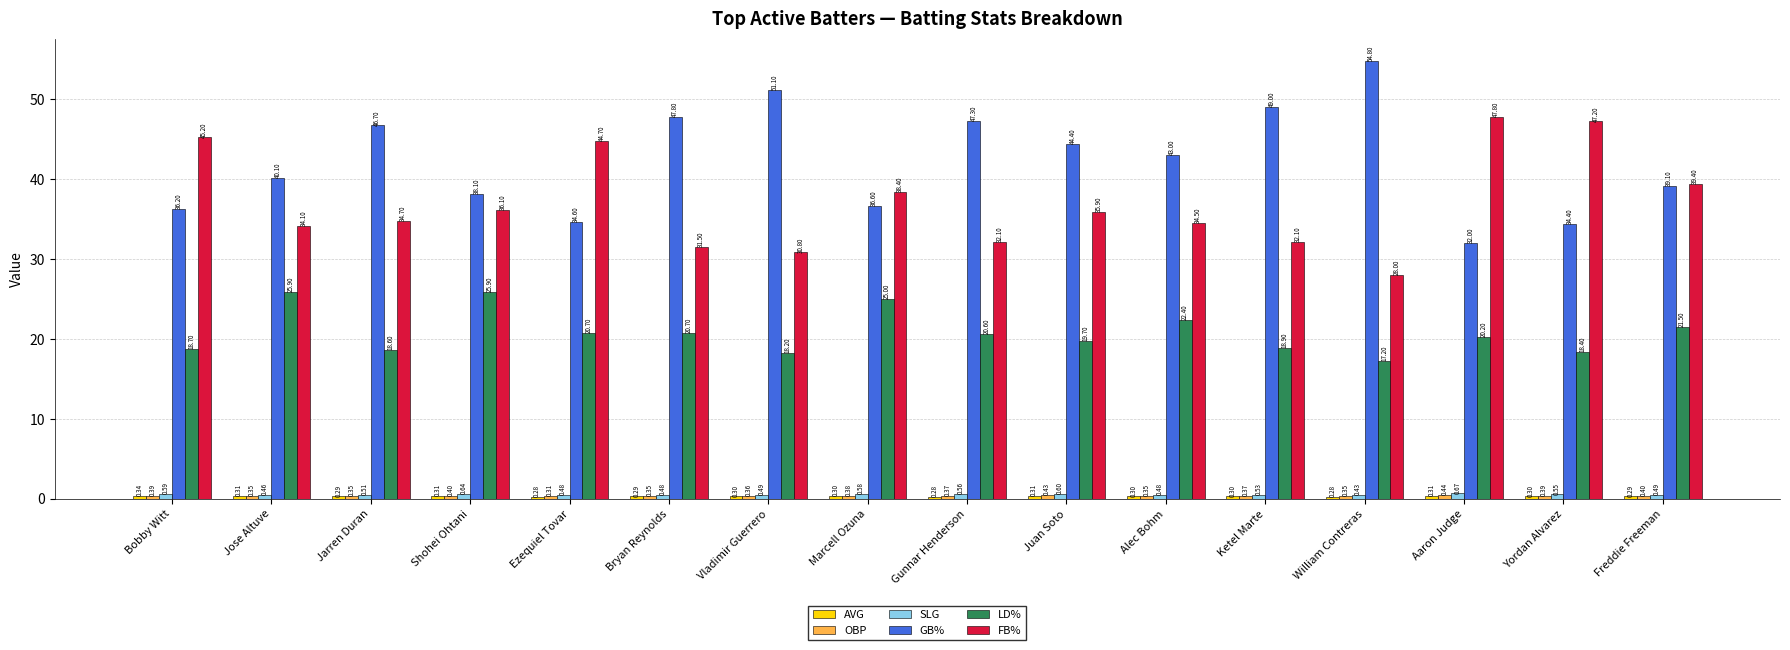

What is the sum of all SLG values?

8.5